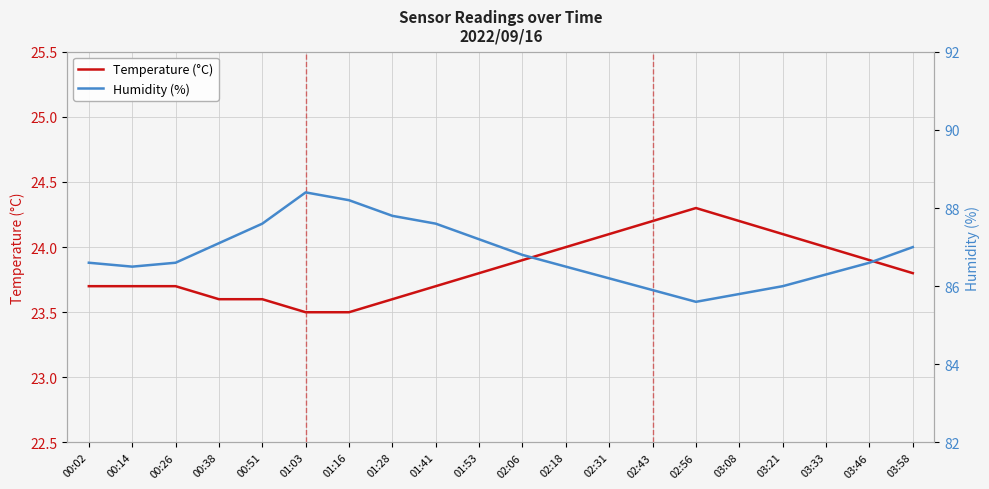

What position from the left is 01:03?

6